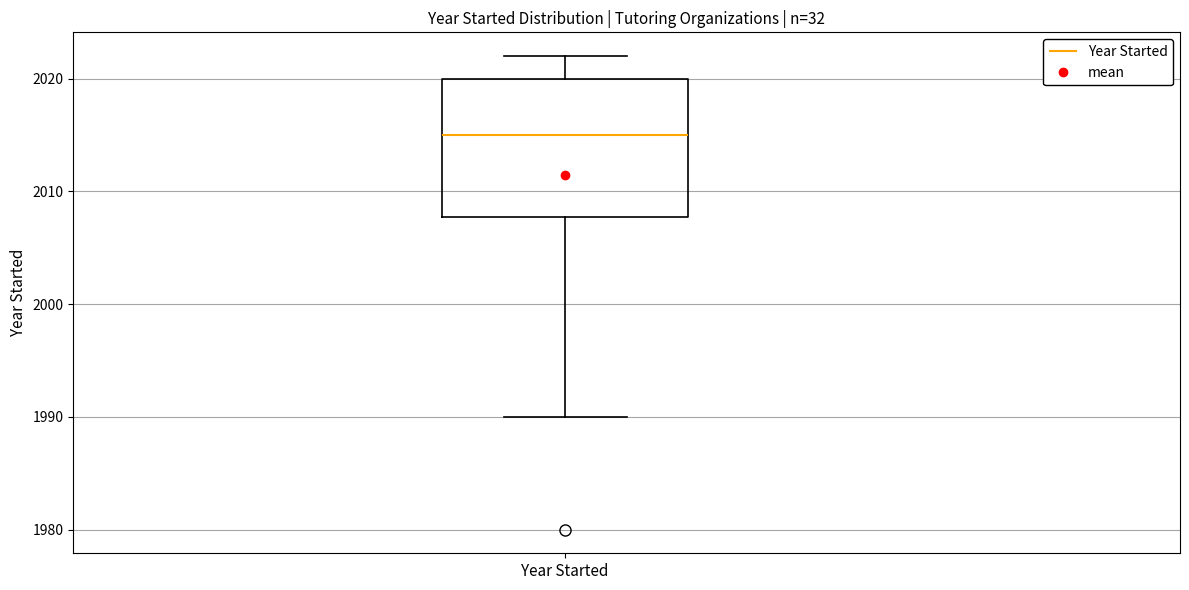

Transcribe this box plot: give where the median line is, the range the box spans, and where the two whiskers end, as read against the y-axis. The values are not printed on the chart, so give them approximately, as read against the axis.

median 2015, box 2008 to 2020, whiskers 1990 to 2022